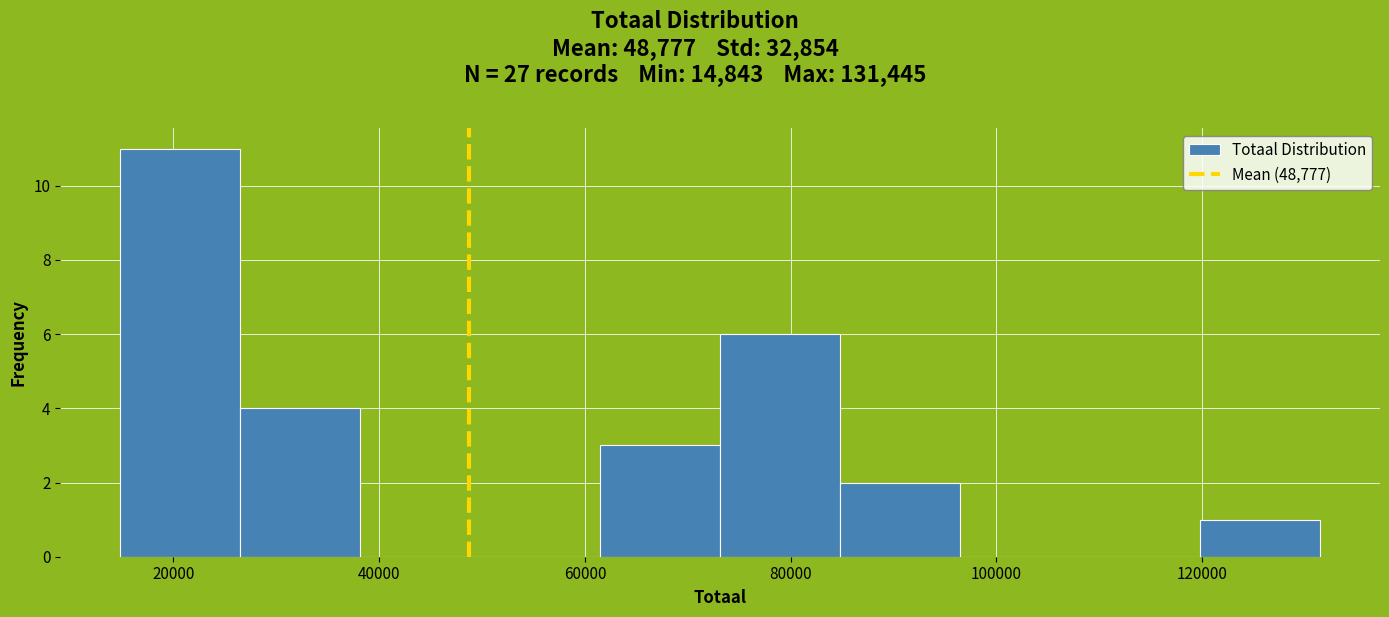

Reading left to right, list every bar in this chart as the range it spans on the x-axis followed by its height. Neither the bar edges nor the heights are printed on the chart, so give them approximately, as read against the axes.

14000 to 26000: 11
26000 to 38000: 4
38000 to 50000: 0
50000 to 62000: 0
62000 to 74000: 3
74000 to 84000: 6
84000 to 96000: 2
96000 to 108000: 0
108000 to 120000: 0
120000 to 132000: 1